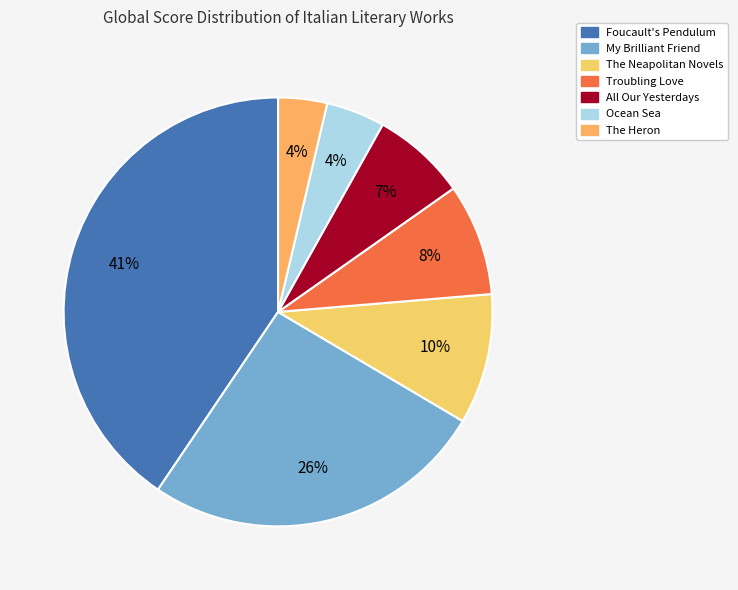

To the nearest percent, what portion does Foucault's Pendulum represent?

41%